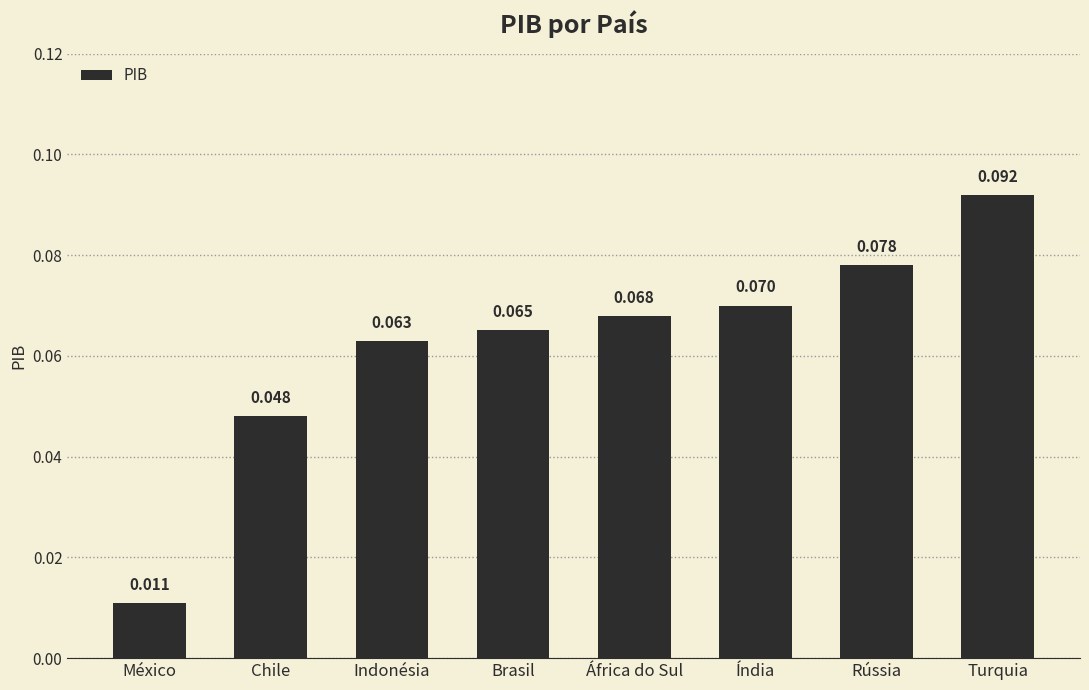

List the labels in order of value, smallest first.

México, Chile, Indonésia, Brasil, África do Sul, Índia, Rússia, Turquia